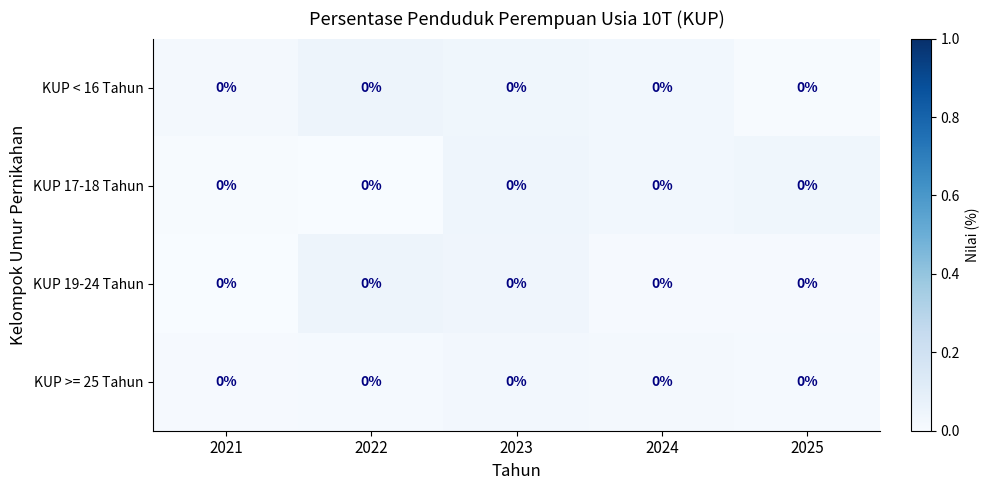

List the series in order of their peak value, lowest first.

KUP >= 25 Tahun, KUP 17-18 Tahun, KUP < 16 Tahun, KUP 19-24 Tahun